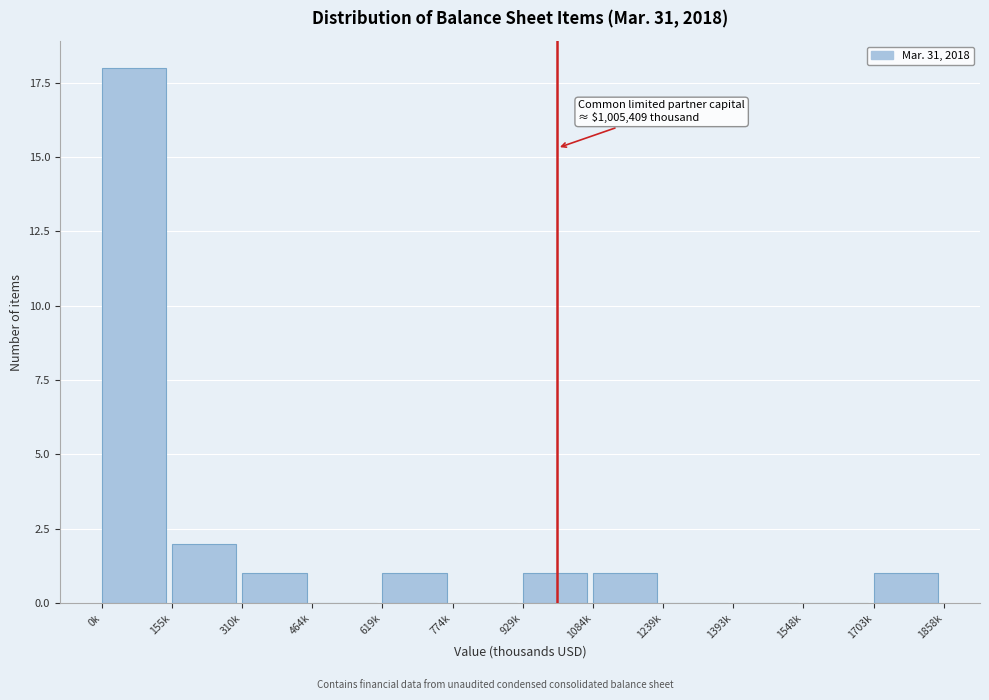

Reading left to right, list all the values displayed in this chart.

0k=18	155k=2	310k=1	464k=0	619k=1	774k=0	929k=1	1084k=1	1239k=0	1393k=0	1548k=0	1703k=1